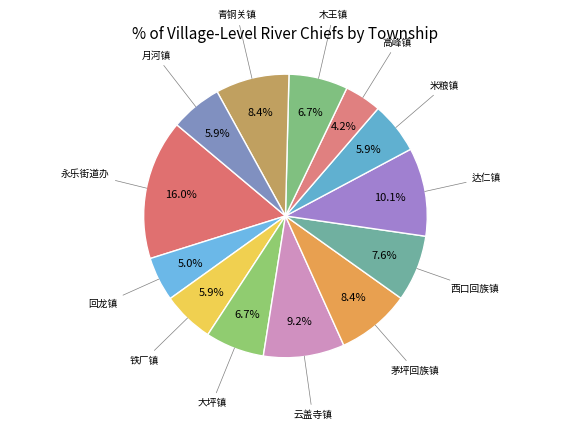

Which category has the biggest portion of the pie?

永乐街道办